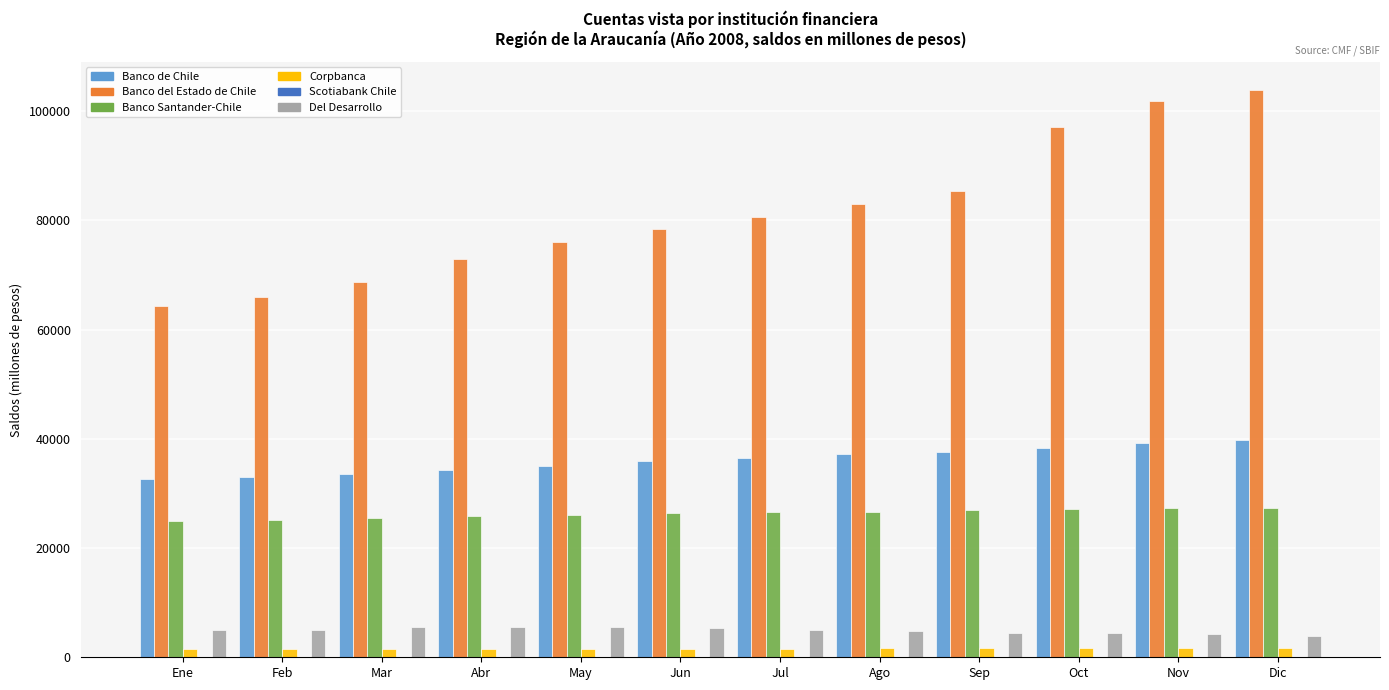

Which series changed the most between Feb and Nov?

Banco del Estado de Chile